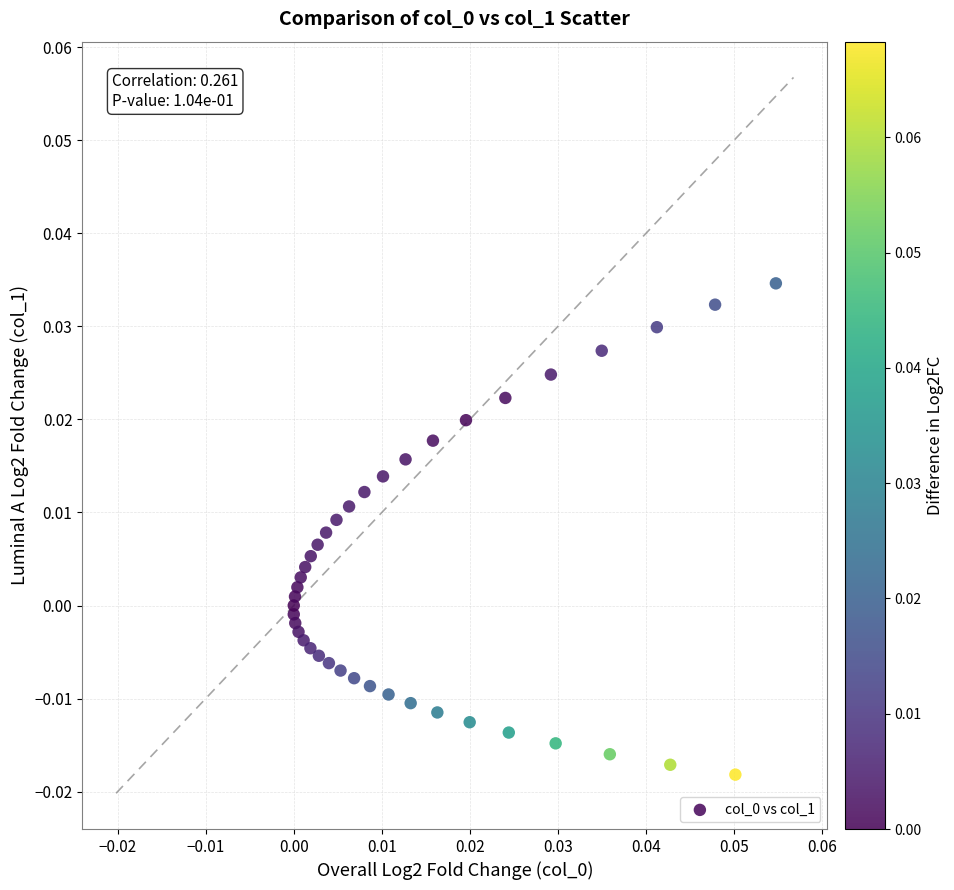

How many data points are displayed?

40